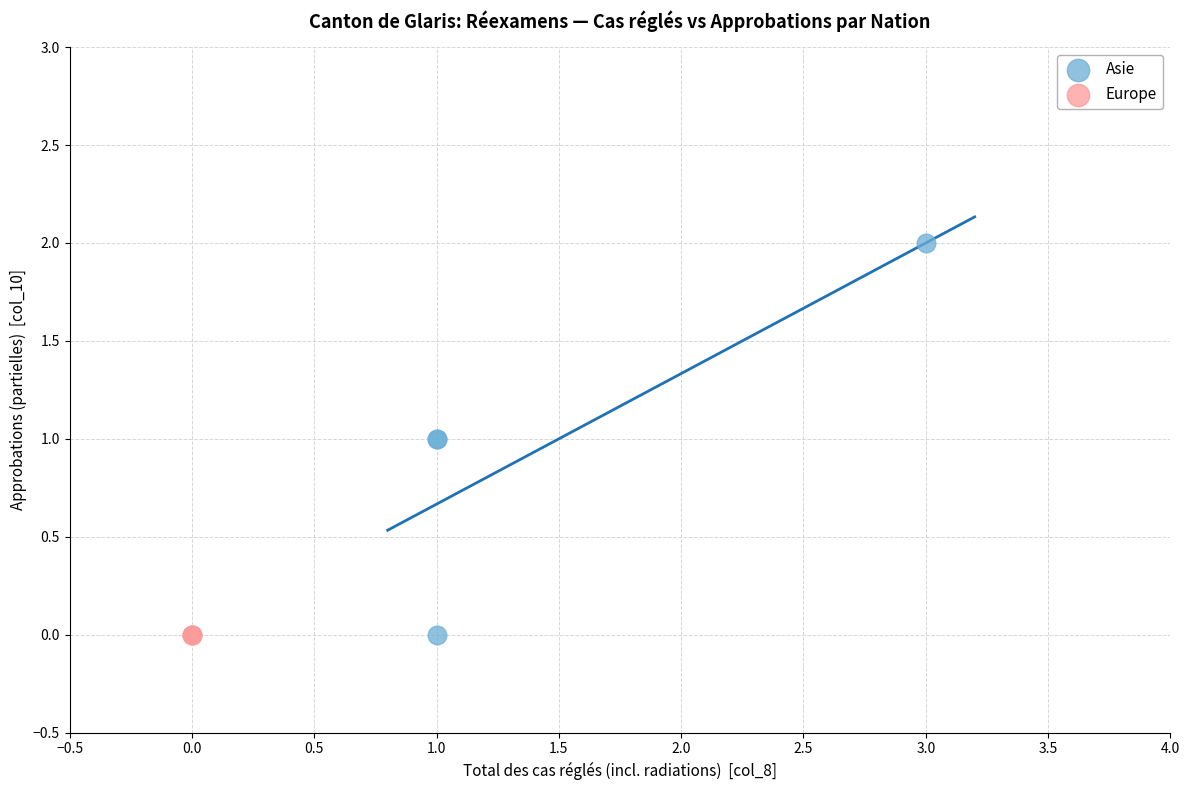

What are all the series names shown in the legend?

Asie, Europe